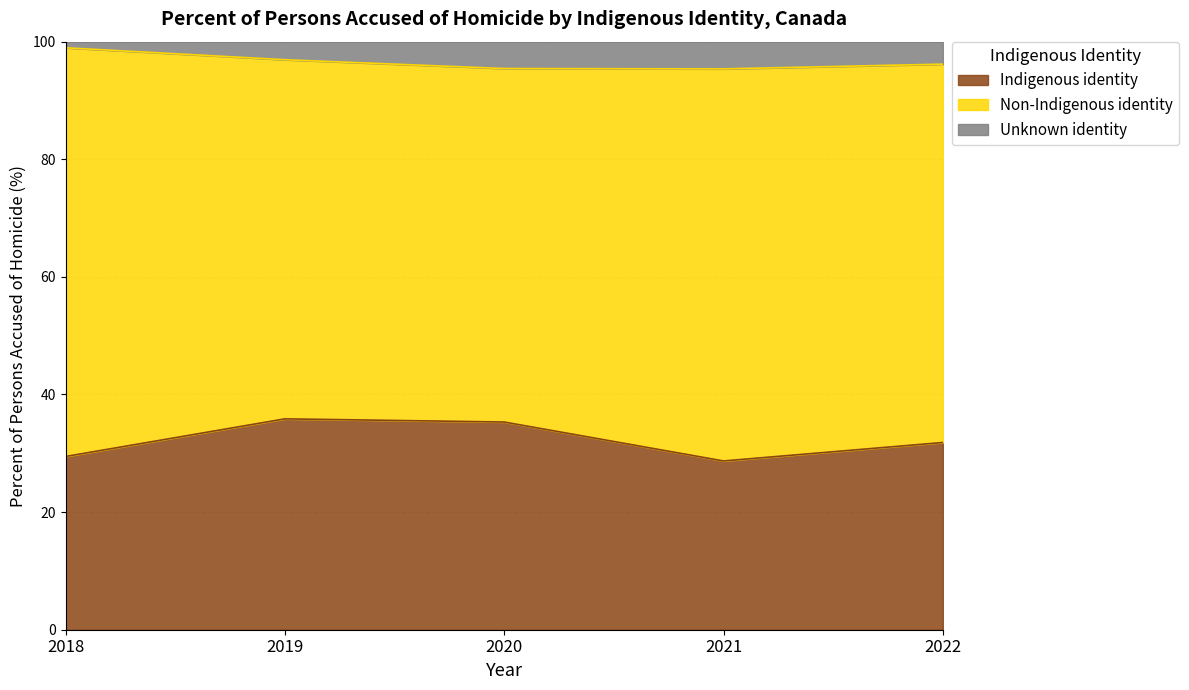

Read the Indigenous identity value at 2019.

35.9